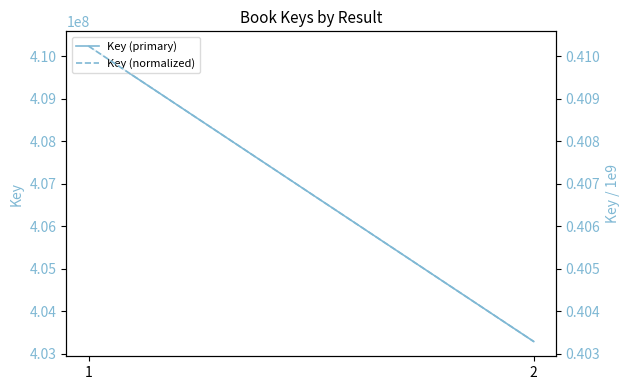

The Key (primary) series shows 410234144.0 at 1. True or false?

True